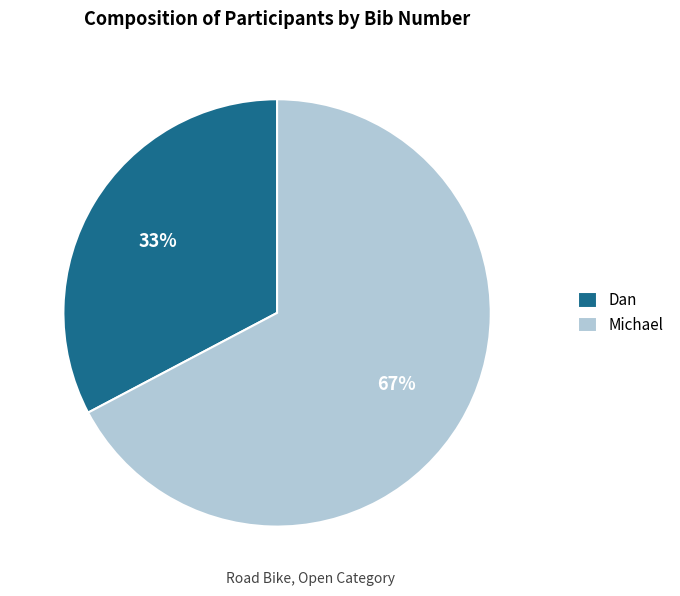

Do Michael and Dan together represent more than half of the pie?

Yes